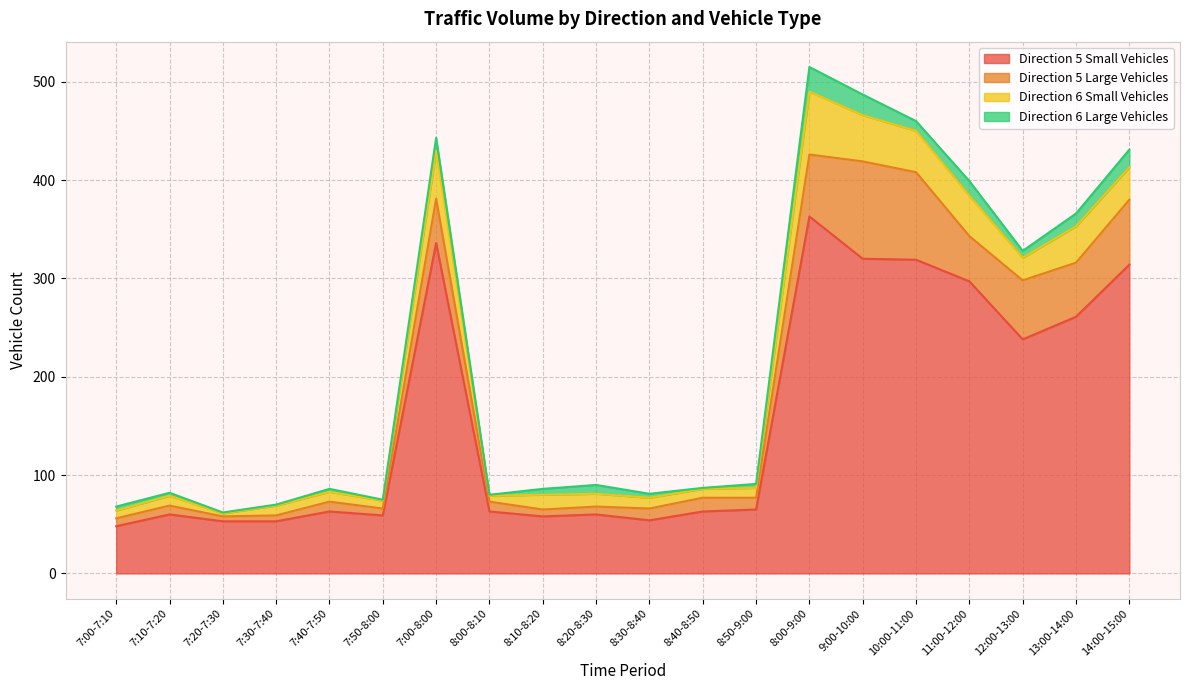

Where is the first local minimum for Direction 5 Large Vehicles?

7:20-7:30